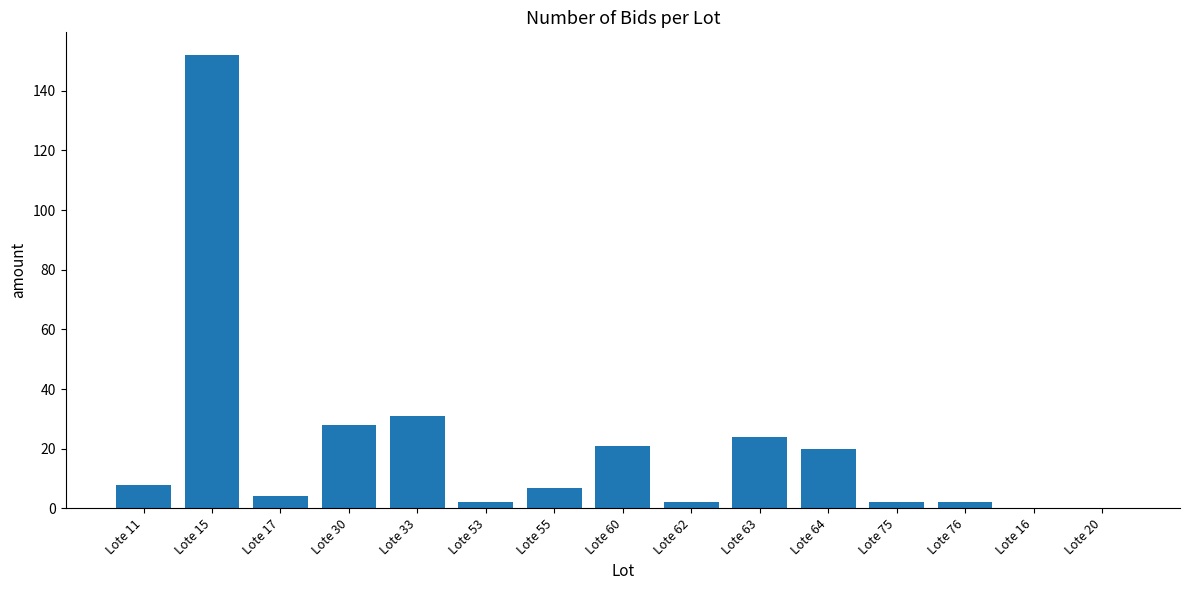

What is the ratio of the value at Lote 33 to the value at Lote 55?

4.4